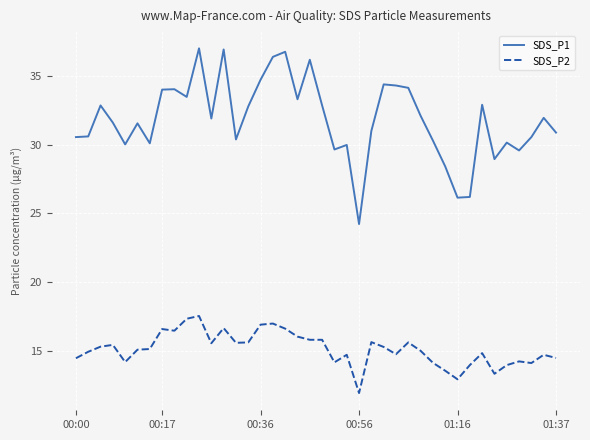

List the series in order of their peak value, lowest first.

SDS_P2, SDS_P1